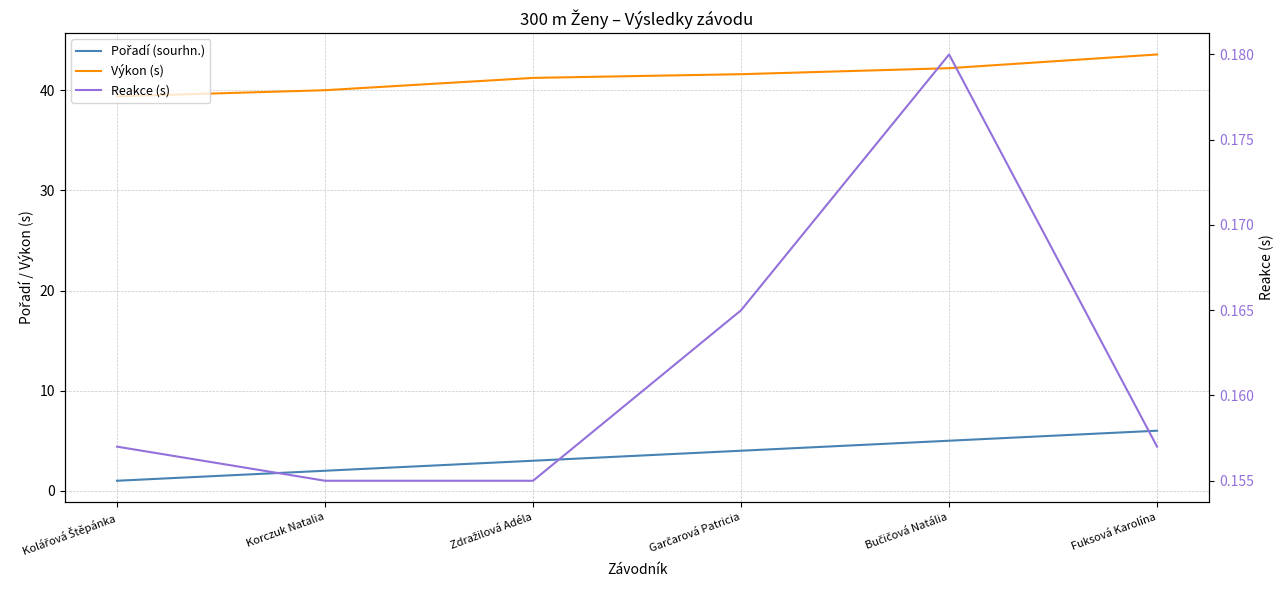

The value of Výkon (s) at Kolářová Štěpánka is 63.0. True or false?

False